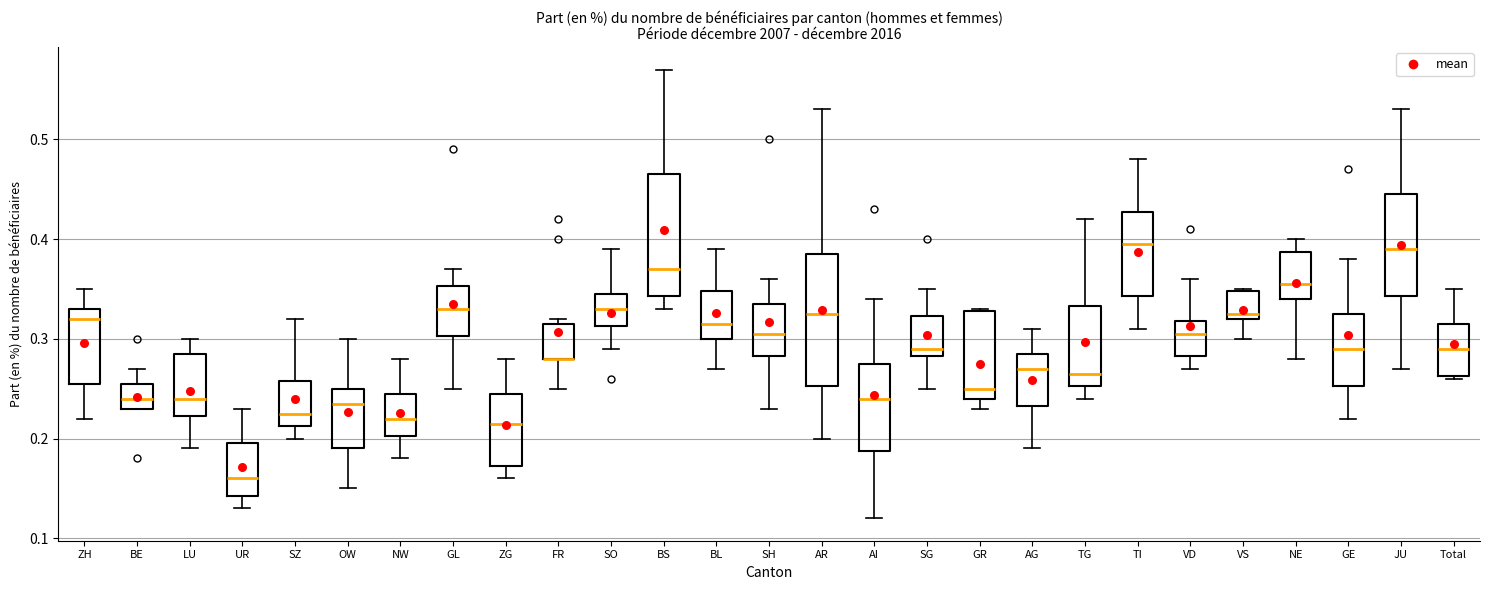

Which box is the tallest, from its lower edge to its upper edge?

AR